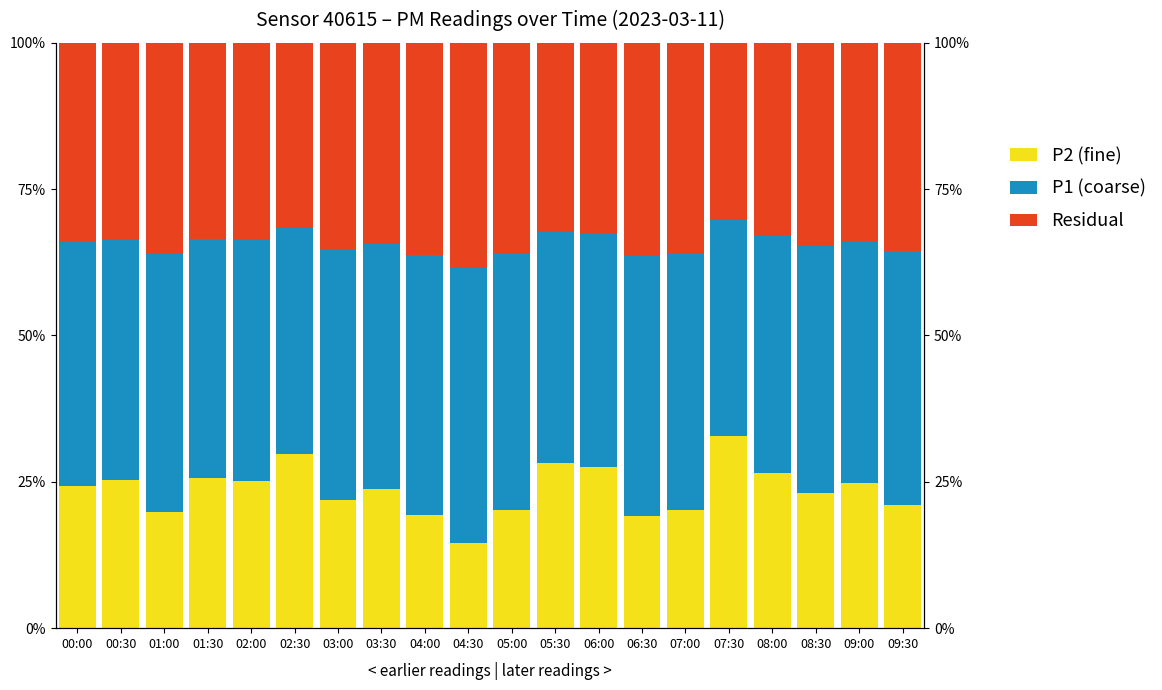

The value of Residual at 08:30 is 55.8. True or false?

False